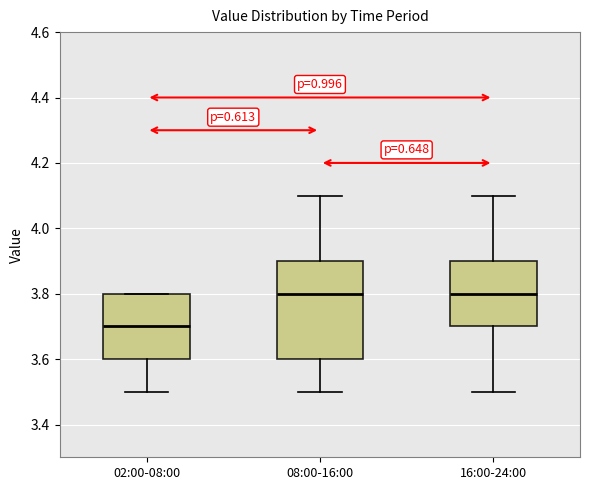

Reading left to right, read every box against the y-axis: the position of its median line, the range the box covers, and the ends of its whiskers. The values are not printed on the chart, so give them approximately, as read against the axis.

02:00-08:00: median 3.7, box 3.6 to 3.8, whiskers 3.5 to 3.8
08:00-16:00: median 3.8, box 3.6 to 3.9, whiskers 3.5 to 4.1
16:00-24:00: median 3.8, box 3.7 to 3.9, whiskers 3.5 to 4.1